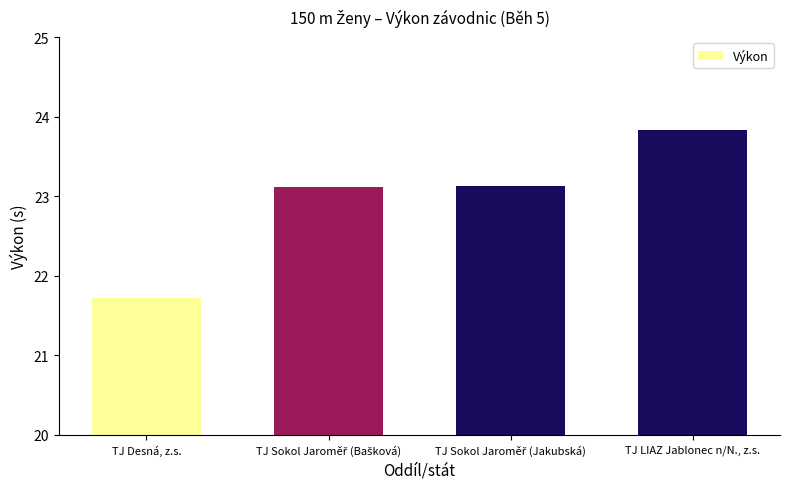

What is the difference between the second highest and minimum values?

1.4